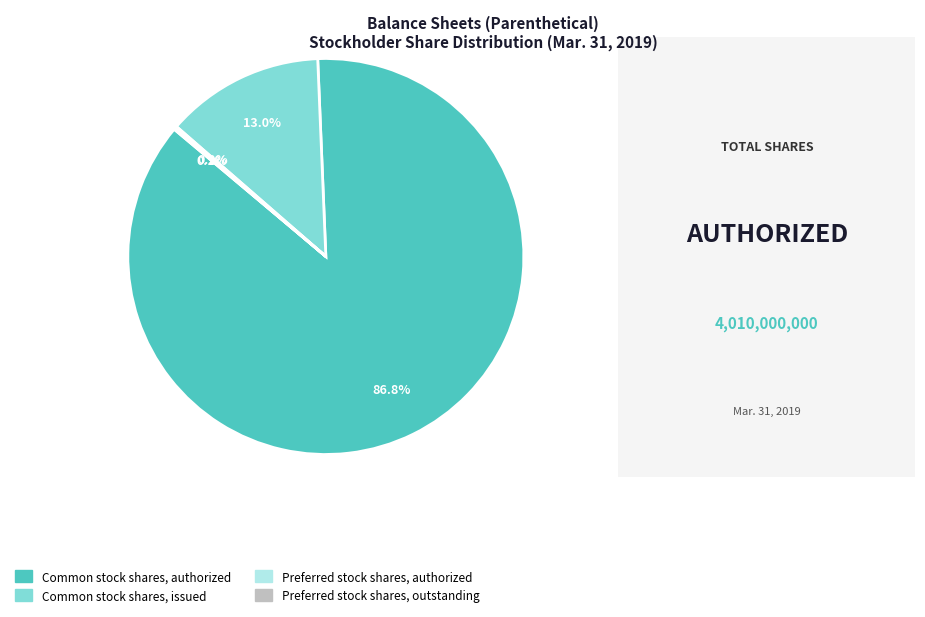

Is there any slice that represents more than half of the pie?

Yes